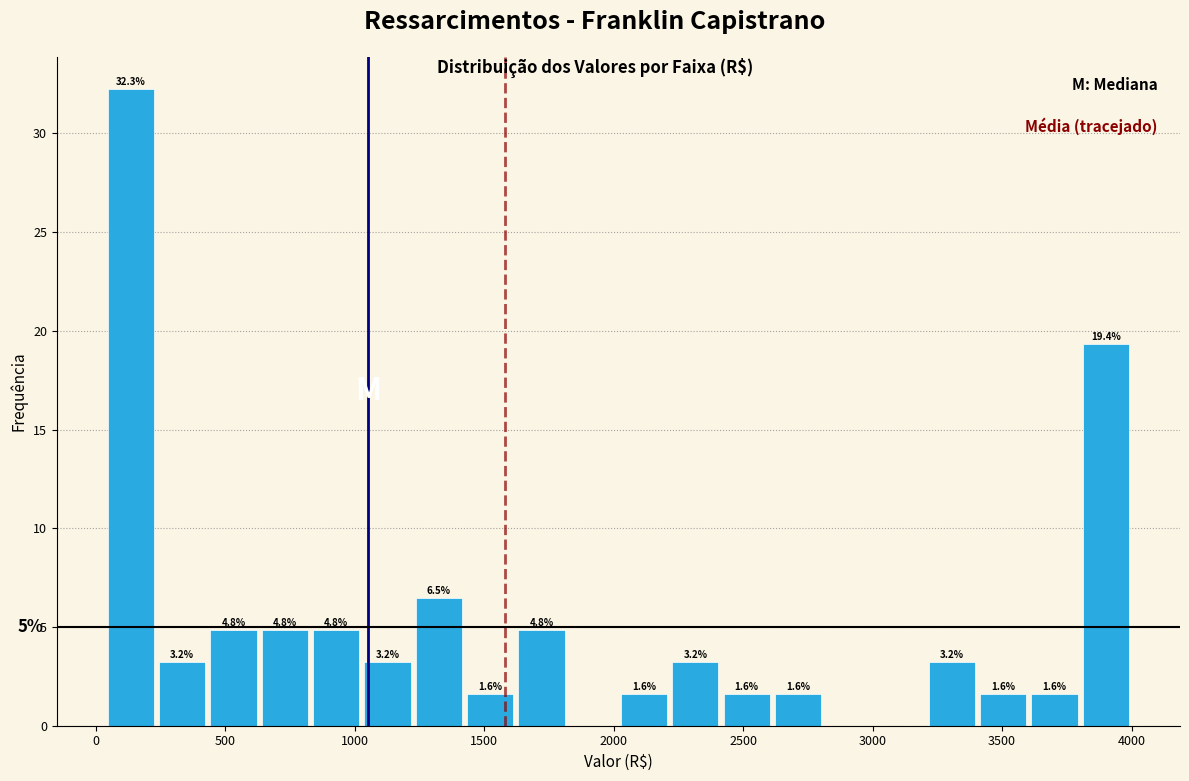

Around what value on the x-axis is the tallest bar? Give the approximate position of its centre, as read against the axis.

150